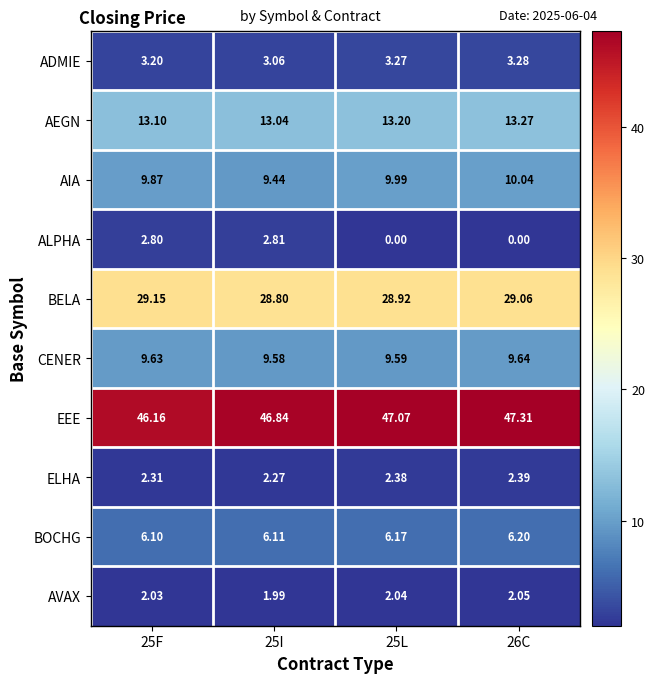

Rank the series at 26C from lowest to highest value.

ALPHA, AVAX, ELHA, ADMIE, BOCHG, CENER, AIA, AEGN, BELA, EEE